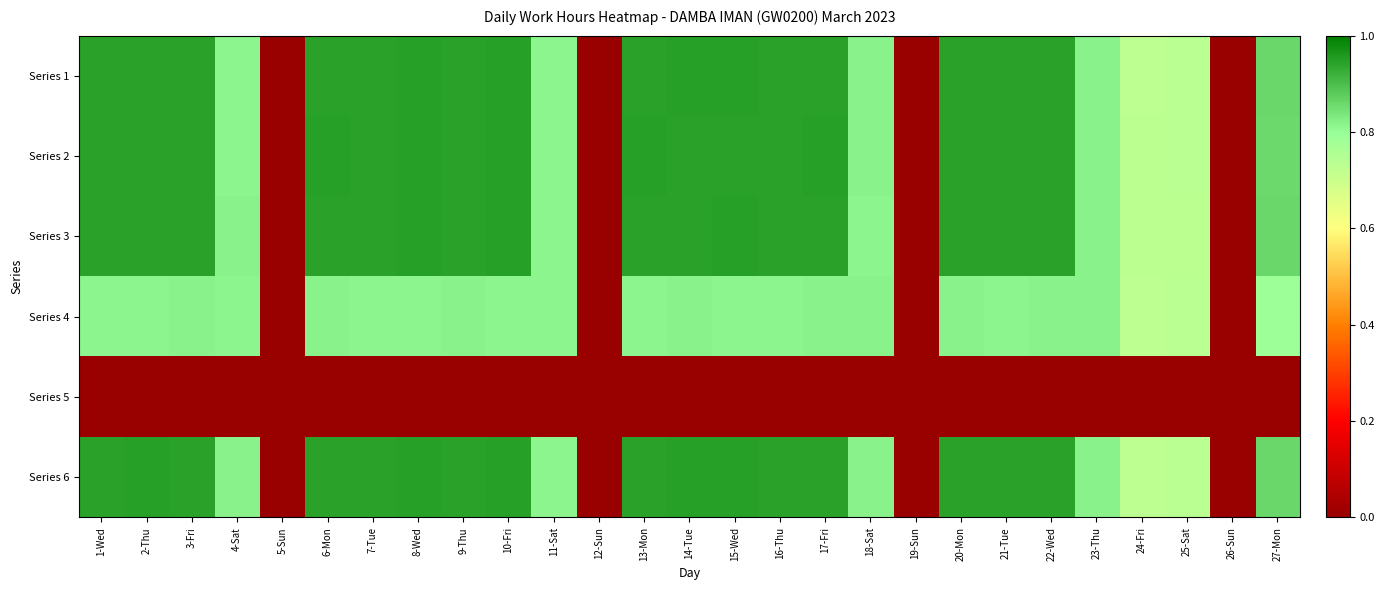

Rank the series at 9-Thu from lowest to highest value.

Series 5, Series 4, Series 2, Series 1, Series 6, Series 3